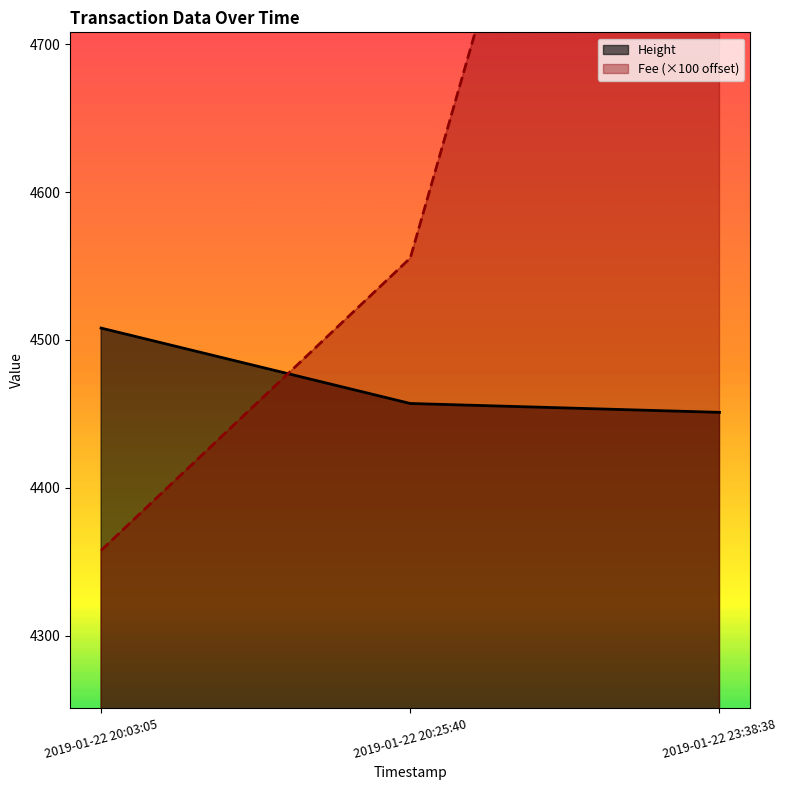

Reading left to right, extract all data points from this chart.

Height: 2019-01-22 20:03:05=4508.0	2019-01-22 20:25:40=4457.0	2019-01-22 23:38:38=4451.0
Fee: 2019-01-22 20:03:05=4357.6	2019-01-22 20:25:40=4555.3	2019-01-22 23:38:38=5283.0